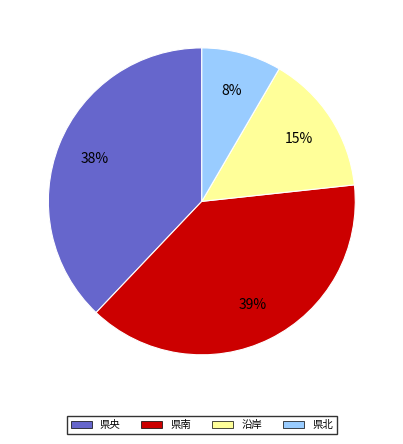

To the nearest percent, what is the average slice percentage?

25%